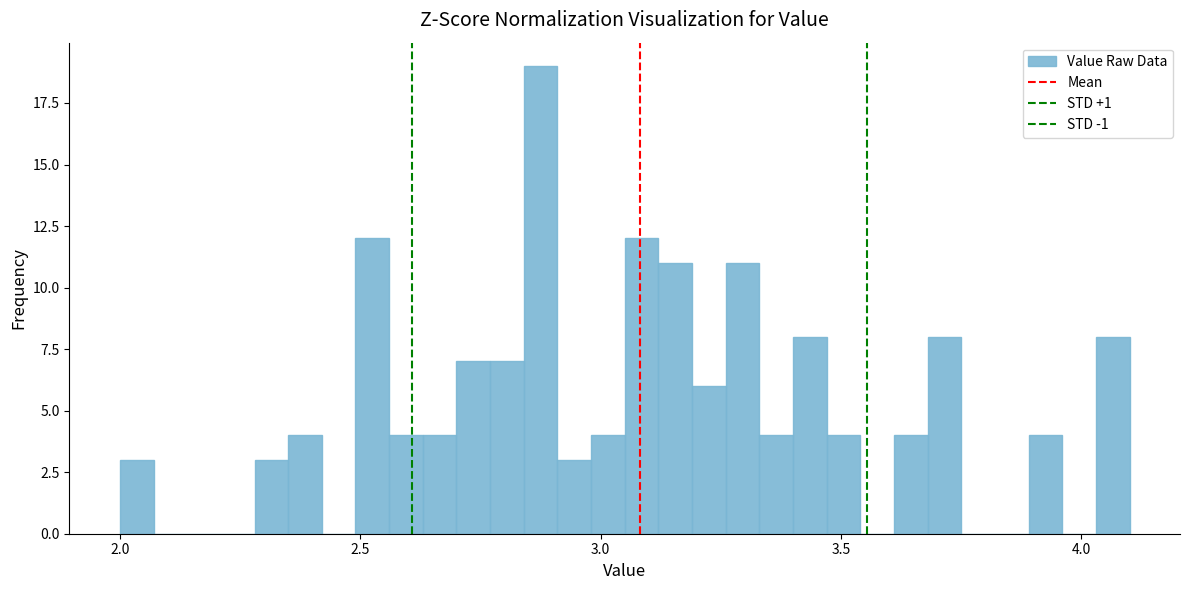

Around what value on the x-axis is the tallest bar? Give the approximate position of its centre, as read against the axis.

2.90